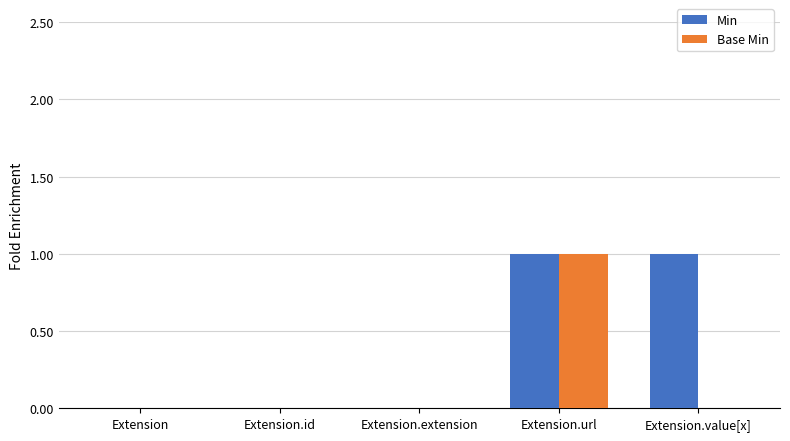

At which category is the sum across all series the highest?

Extension.url